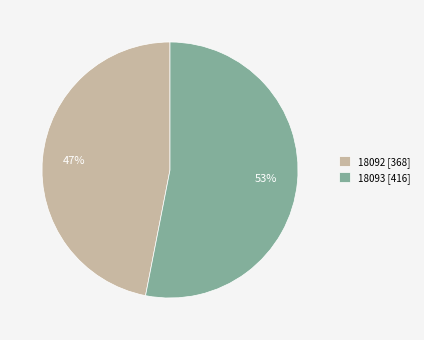

Do 18093 [416] and 18092 [368] together represent more than half of the pie?

Yes